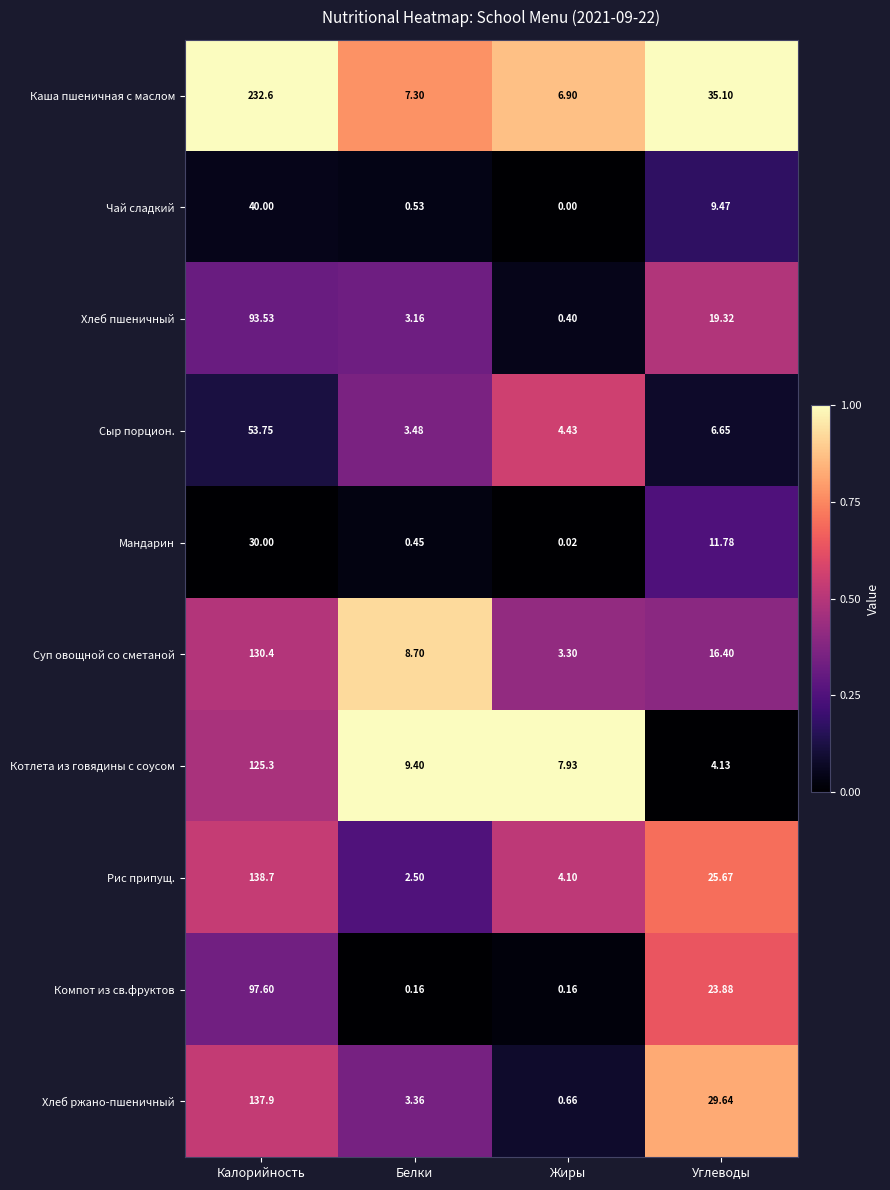

Where does the Котлета из говядины с соусом series first go above 9?

Калорийность